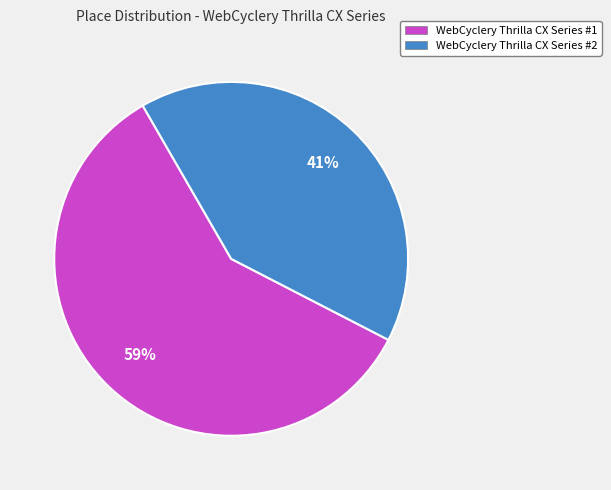

Is the sum of WebCyclery Thrilla CX Series #1 and WebCyclery Thrilla CX Series #2 greater than half?

Yes